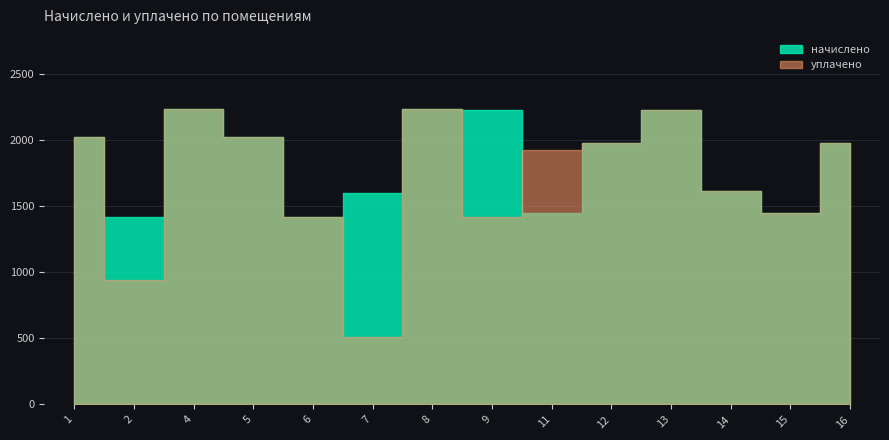

Rank the series by their maximum value, from highest to lowest.

начислено, уплачено